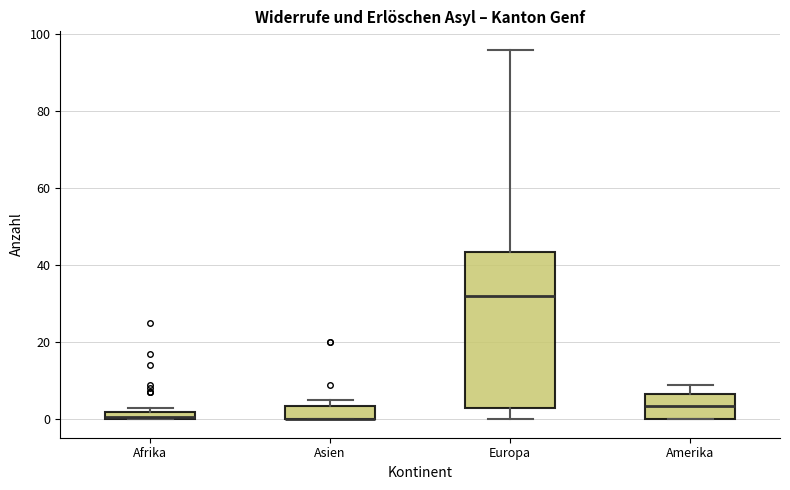

Where is the lower edge of the box for Afrika on the y-axis? The values are not printed on the chart, so give them approximately, as read against the axis.

0